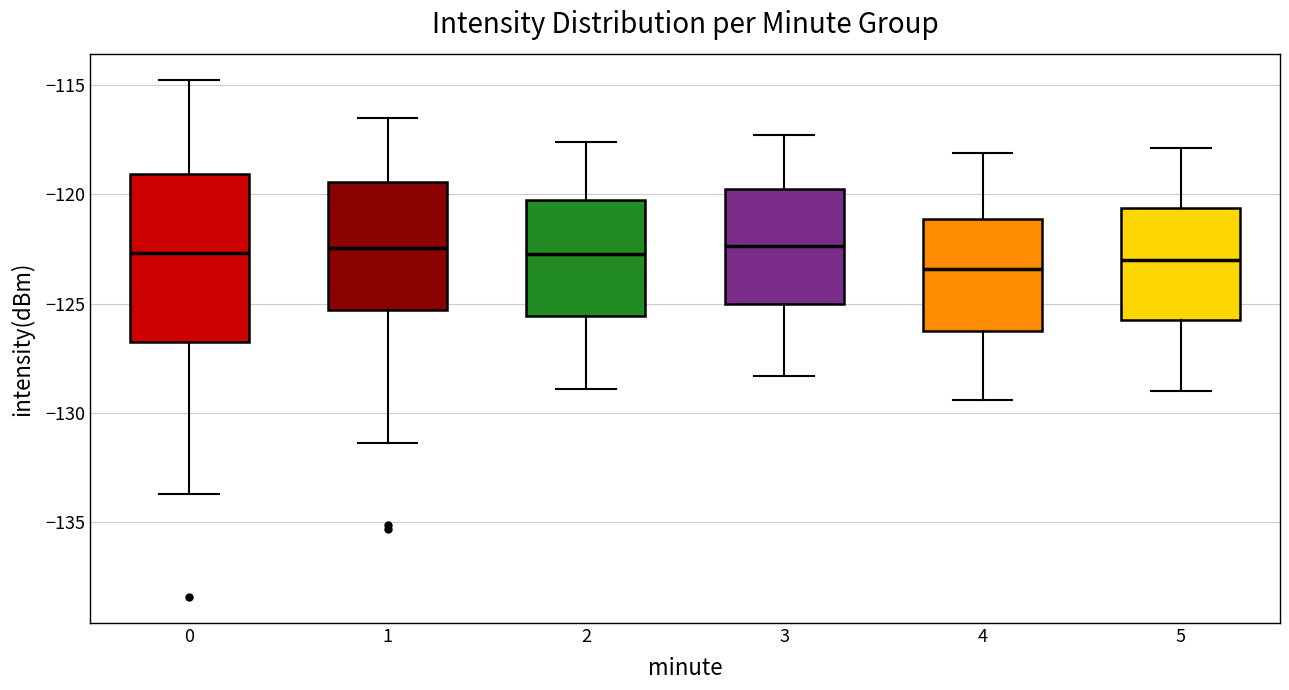

Comparing the boxes themselves (not the whiskers), which one is the tallest?

0